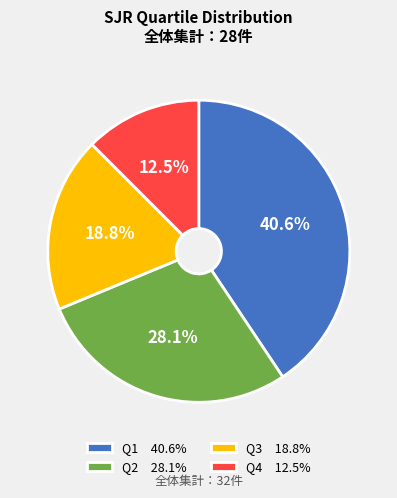

Which category has the biggest portion of the pie?

Q1